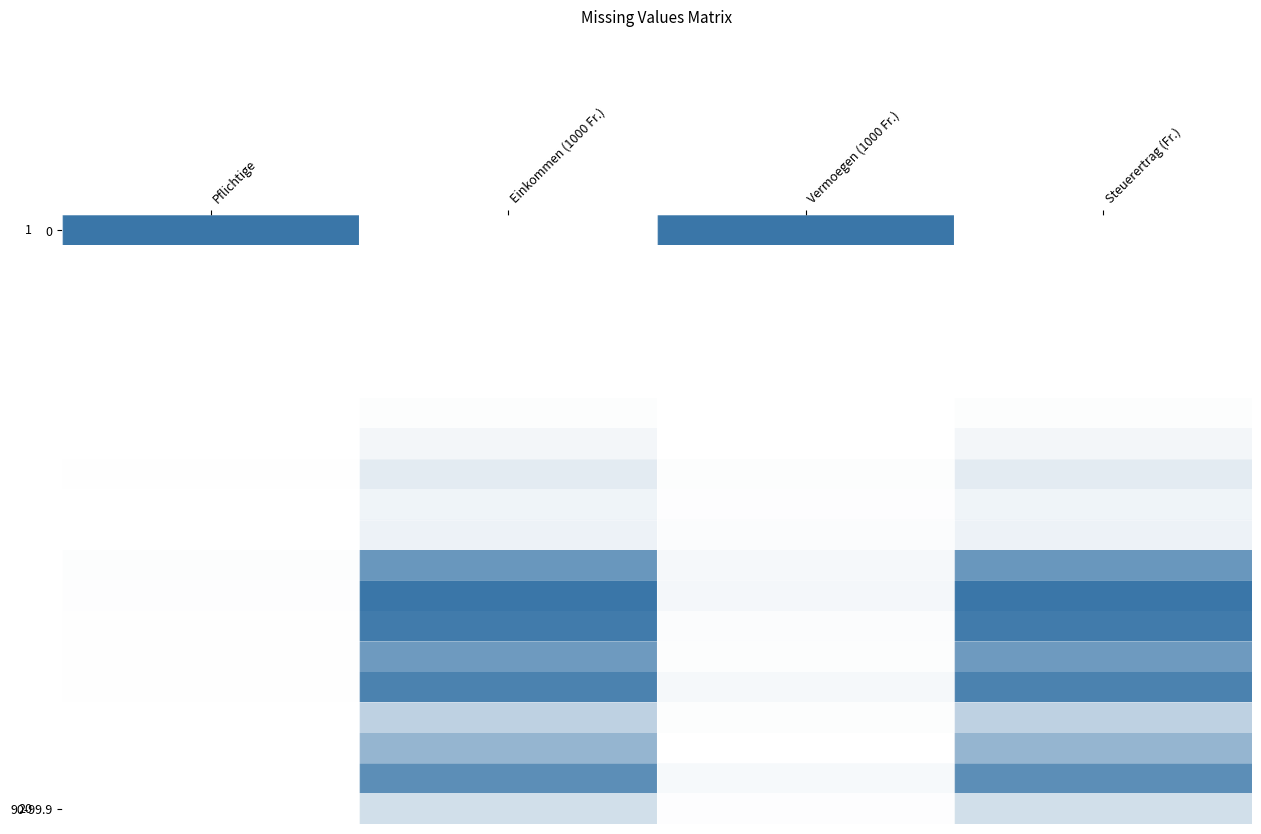

At how many categories does at least one series exceed 0?

4